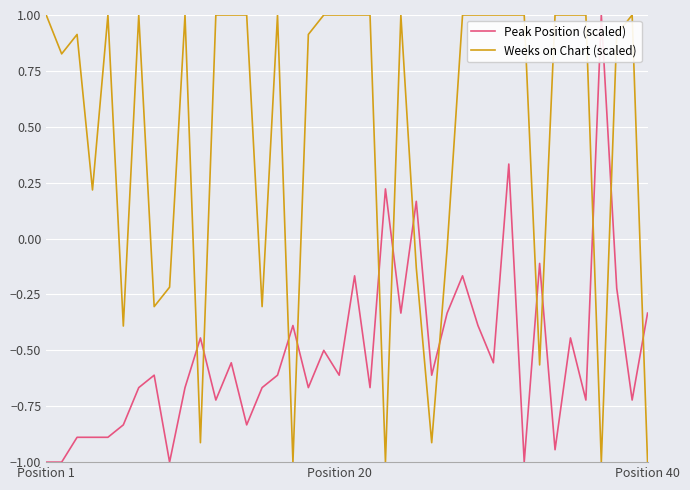

True or false: Peak Position (scaled) and Weeks on Chart (scaled) intersect in this chart.

True